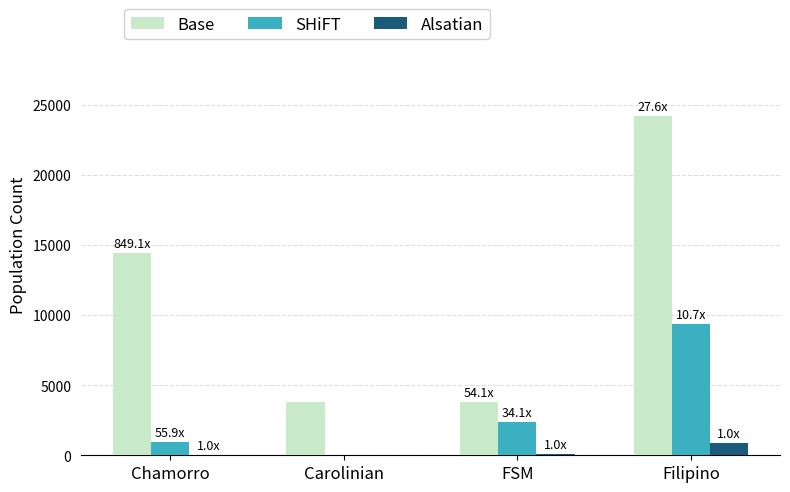

Which category has the highest value across all series?

Filipino